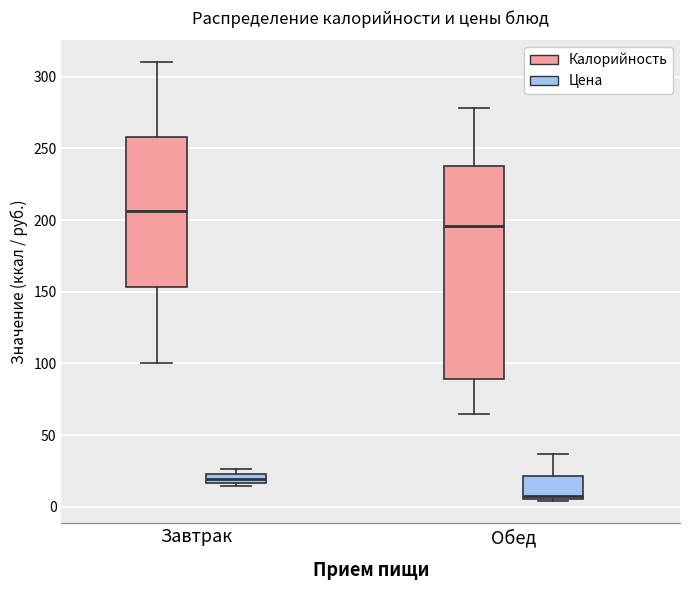

Which box is the tallest, from its lower edge to its upper edge?

Обед (Калорийность)